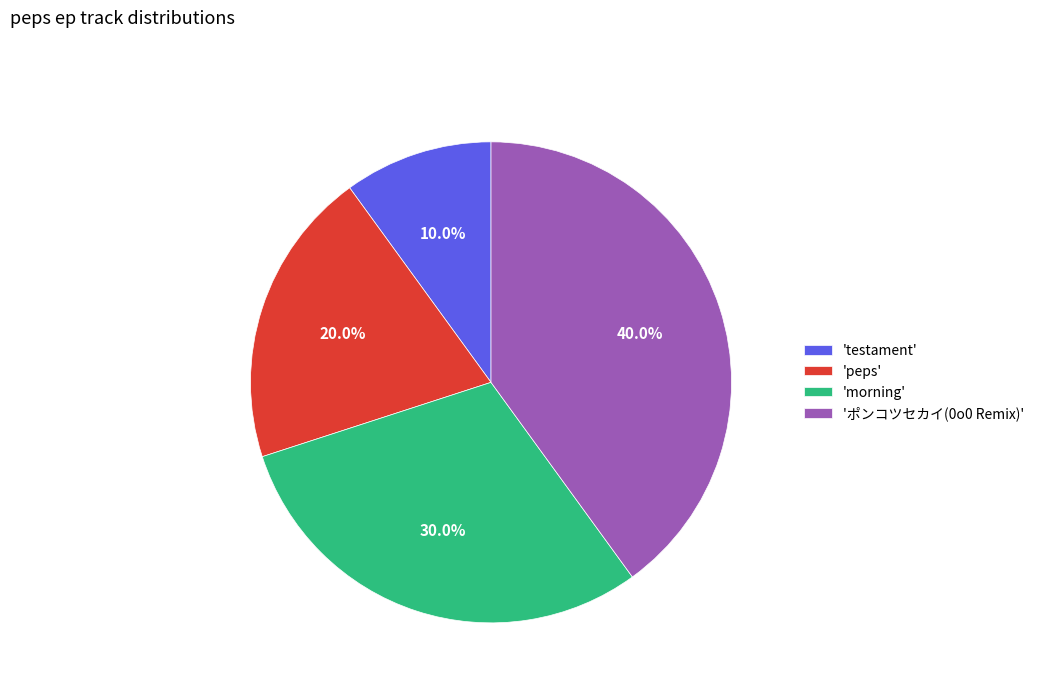

Which slice is the largest?

'ポンコツセカイ(0o0 Remix)'